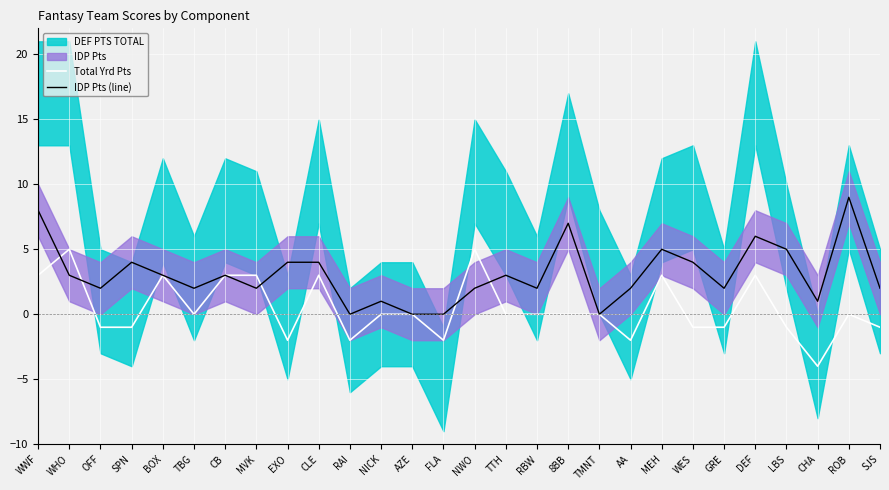

What is the difference between the second highest and second lowest values in the Total Yrd Pts series?

7